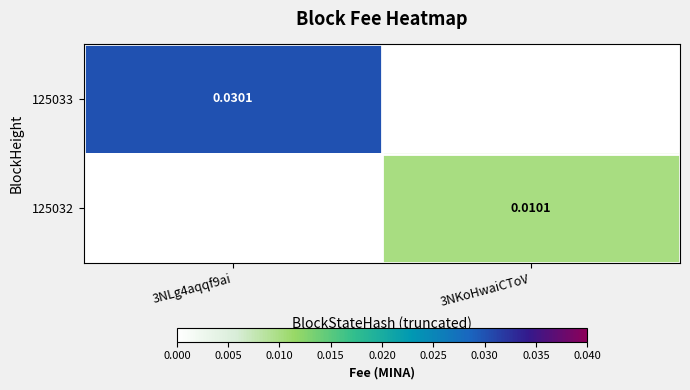

True or false: 125033 has a value of 0.0 at 3NKoHwaiCToV.

True